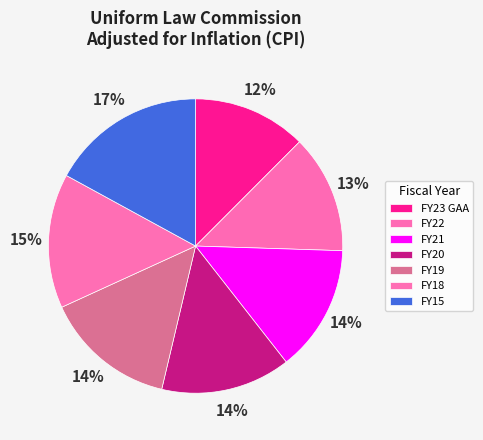

To the nearest percent, what is the combined percentage of FY23 GAA and FY19?

27%